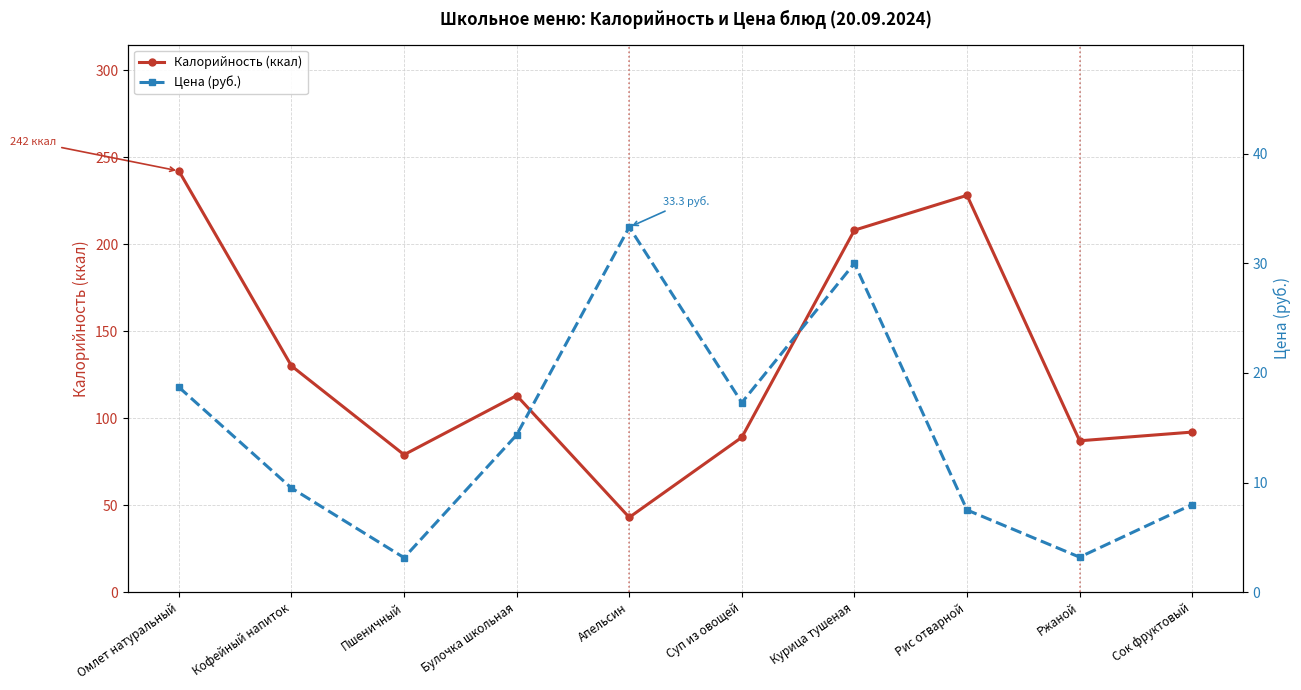

What is the difference between the highest and lowest values at Рис отварной?

220.5